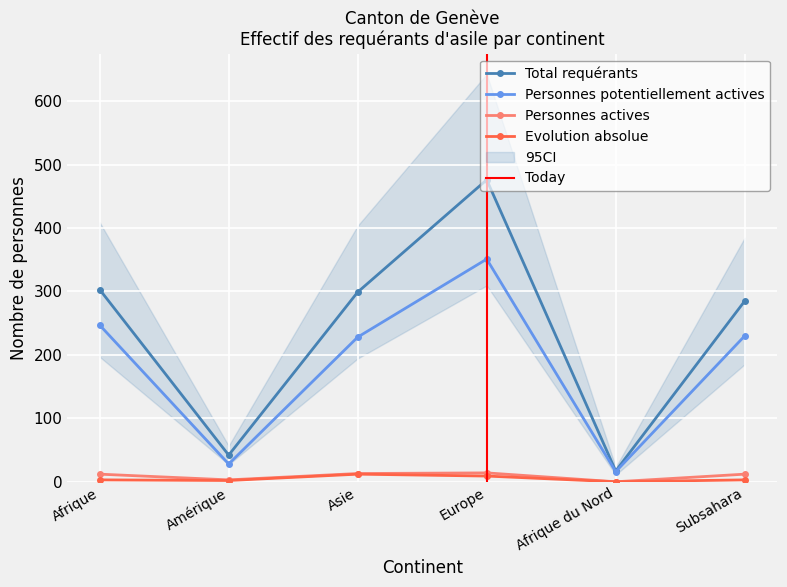

At which label does Personnes actives reach its peak?

Europe